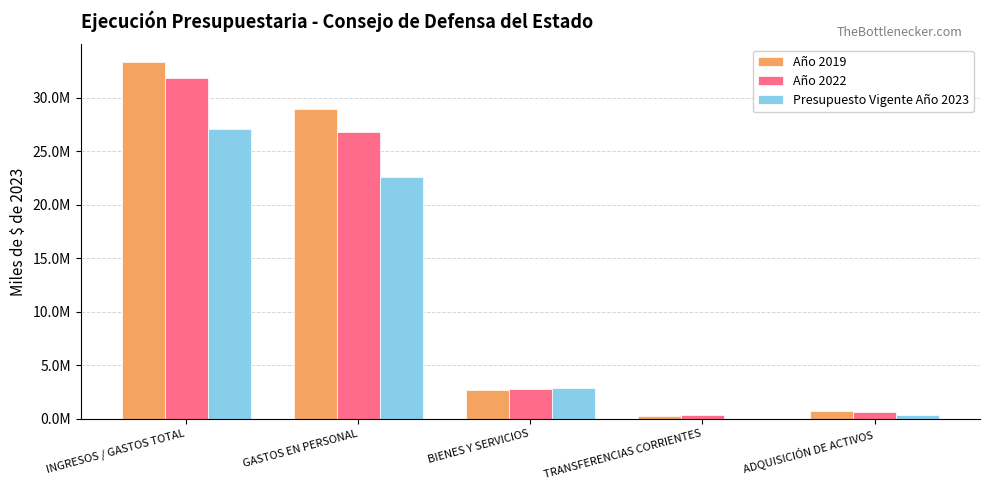

List the series in order of their overall mean, lowest first.

Presupuesto Vigente Año 2023, Año 2022, Año 2019